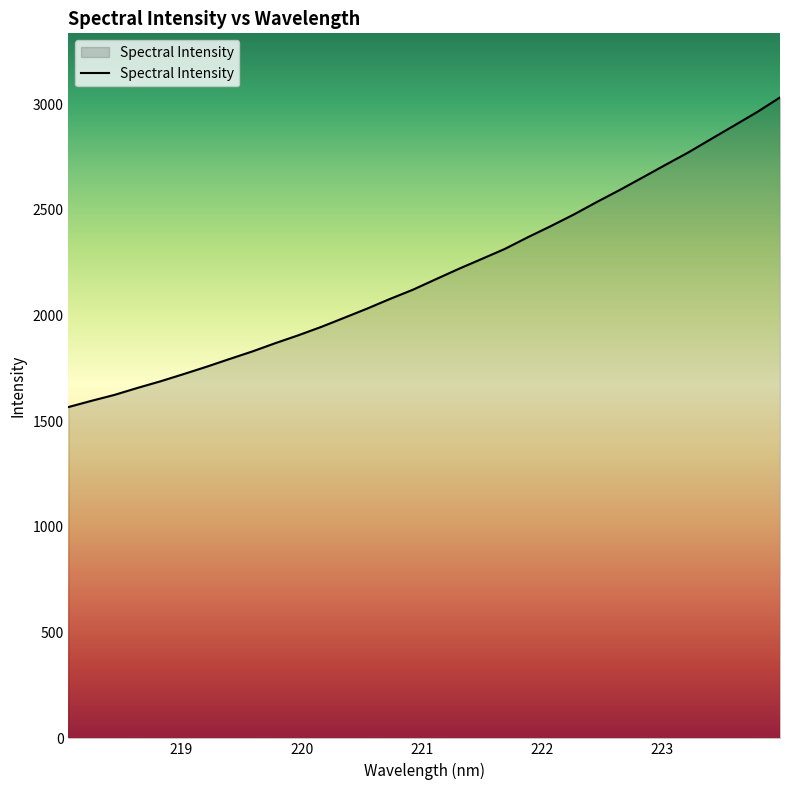

What is the smallest value displayed?

1566.9